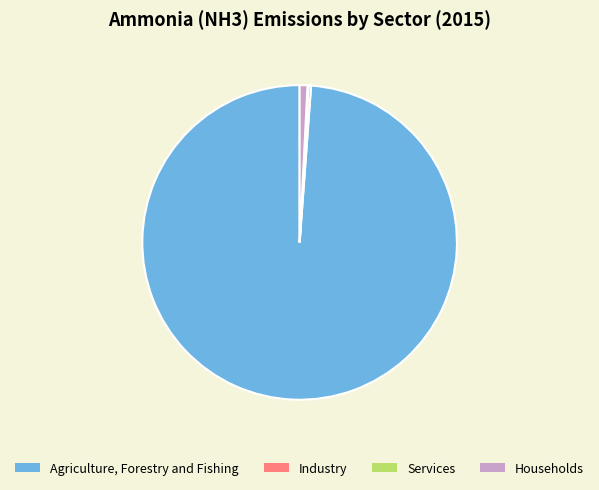

Which category has the biggest portion of the pie?

Agriculture, Forestry and Fishing